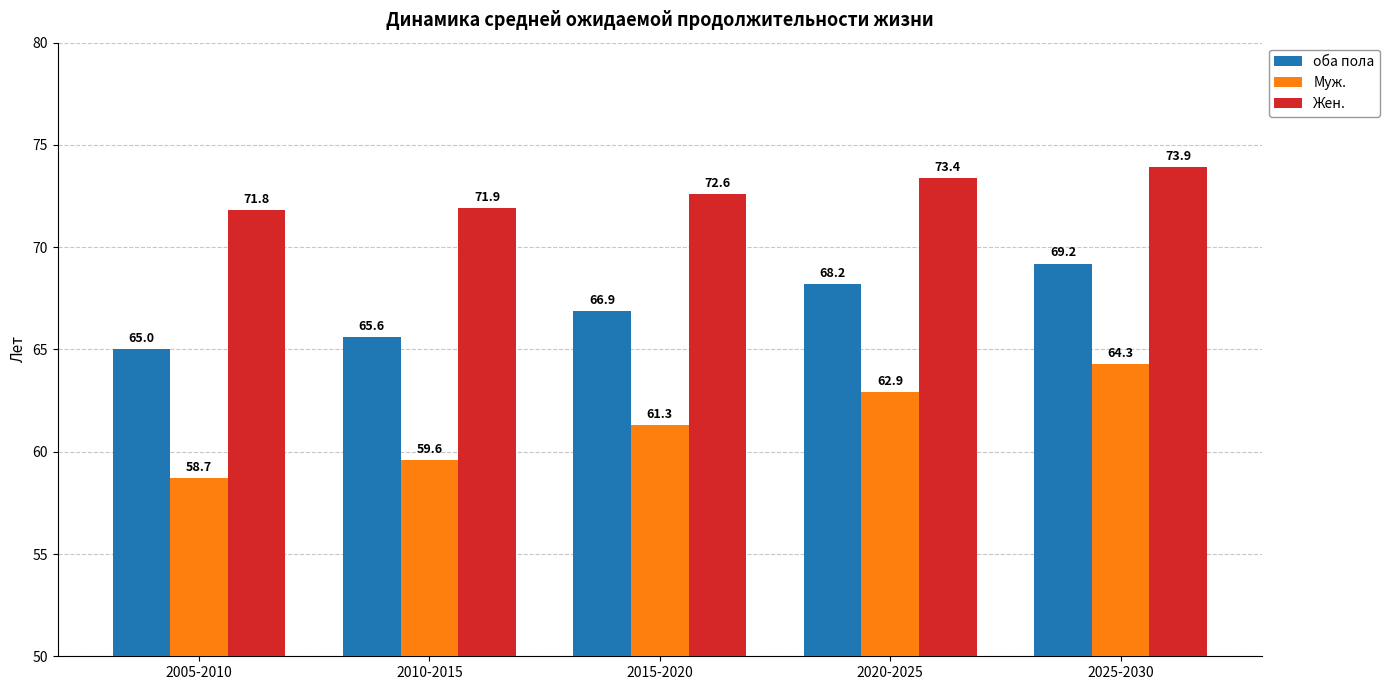

How many data points in Жен. are above 72?

3